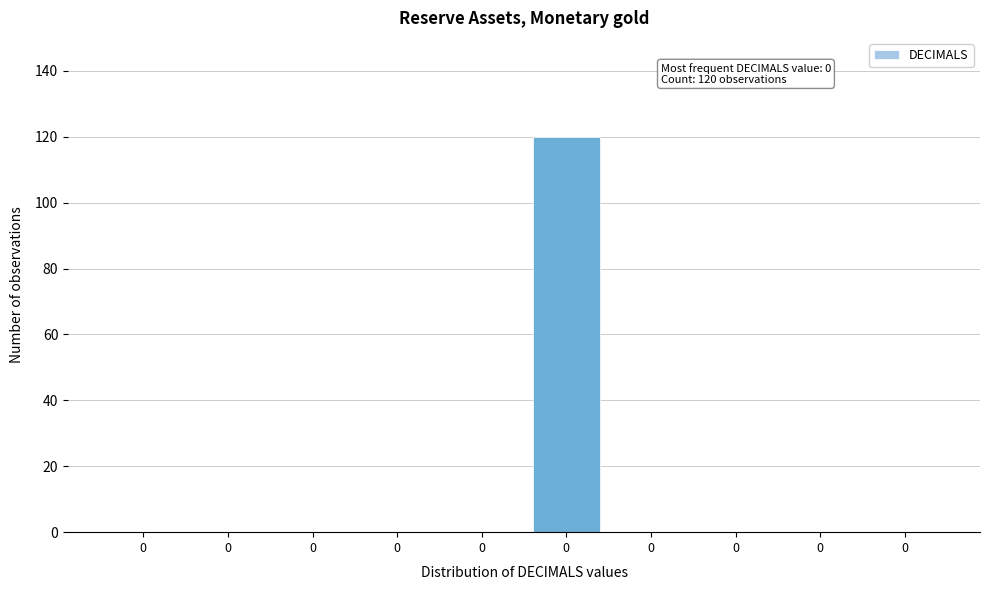

Count the number of data series in this chart.

1